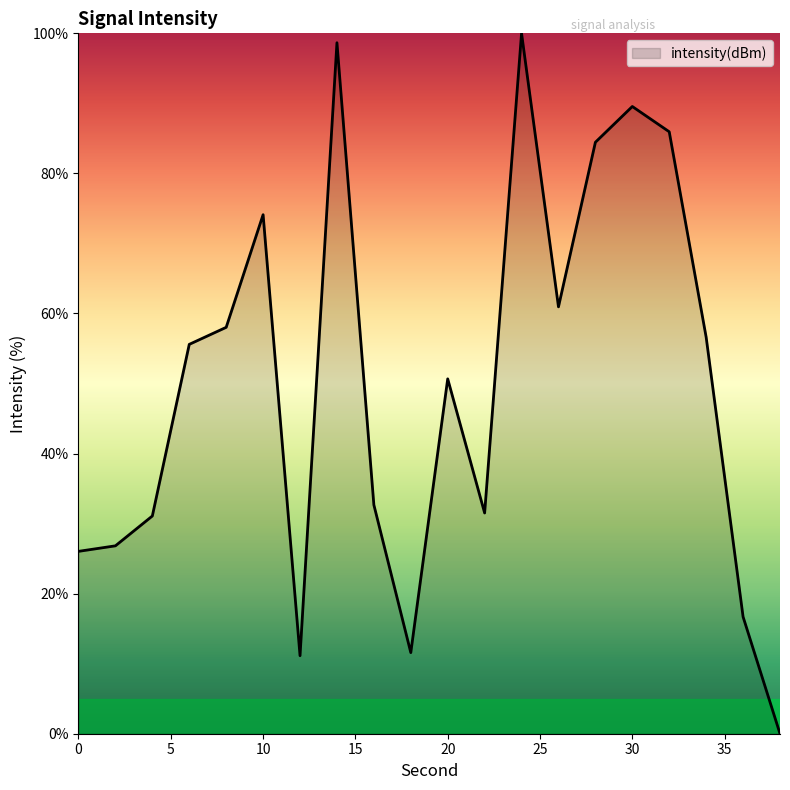

What is the greatest value displayed?

100.0